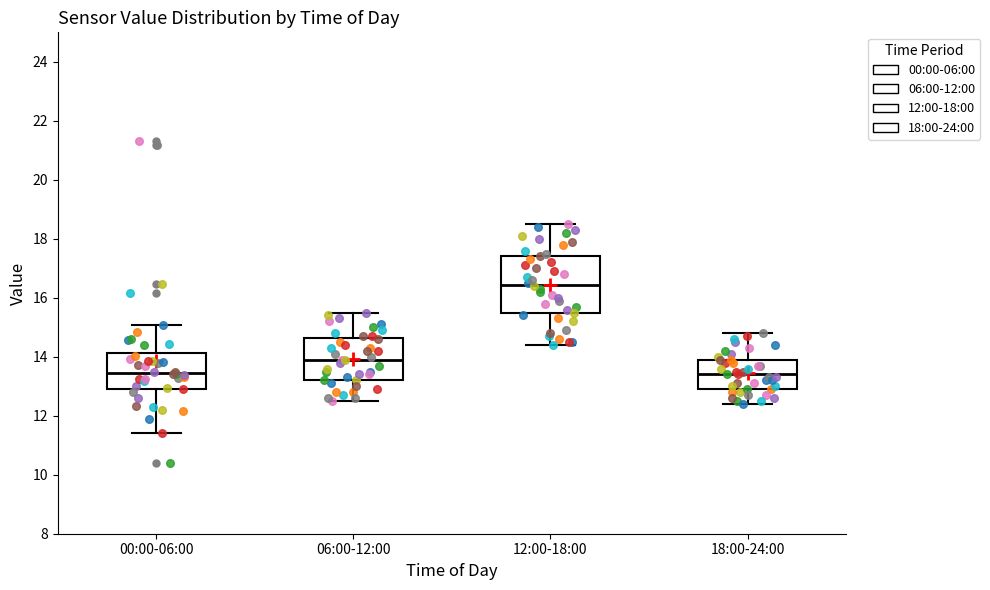

Where is the lower edge of the box for 18:00-24:00 on the y-axis? The values are not printed on the chart, so give them approximately, as read against the axis.

13.0